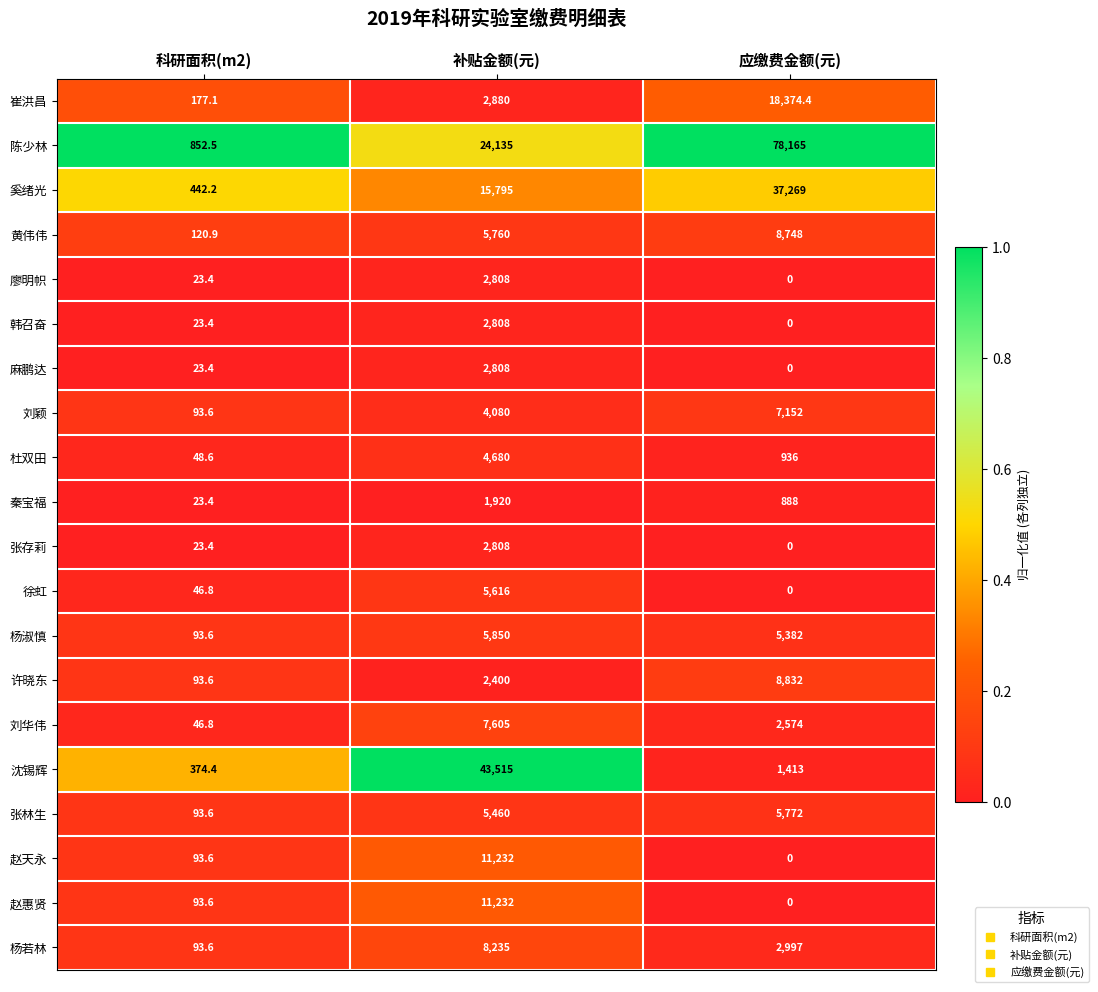

Is it true that 沈锡辉 equals 815.4 at 应缴费金额(元)?

False